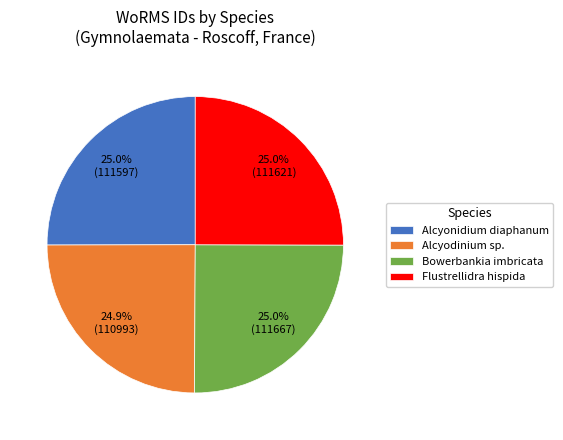

What portion of the pie excludes Alcyodinium sp.?

75.1%